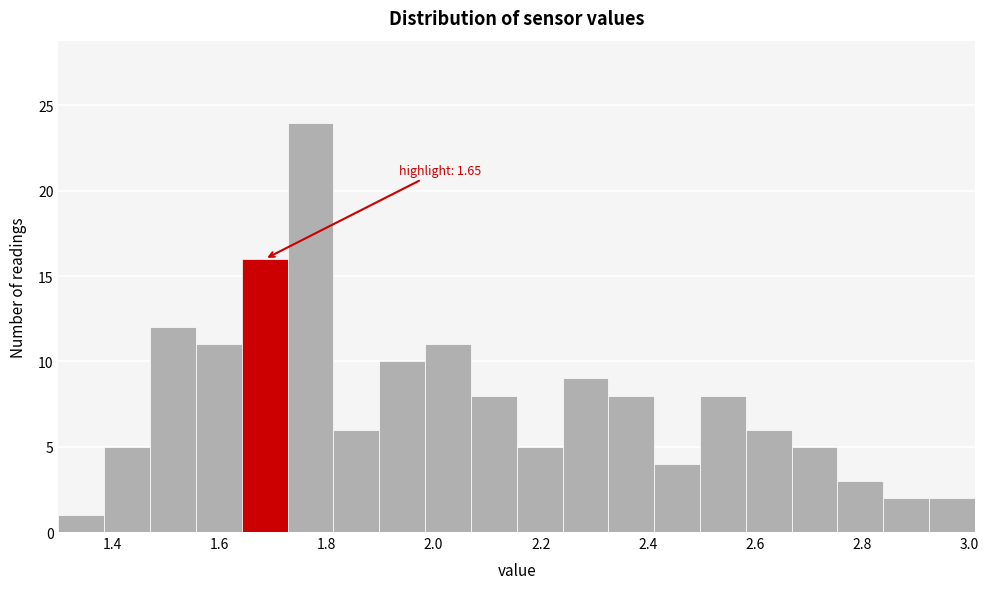

Over which range of the x-axis is the bar tallest?

1.72 to 1.82